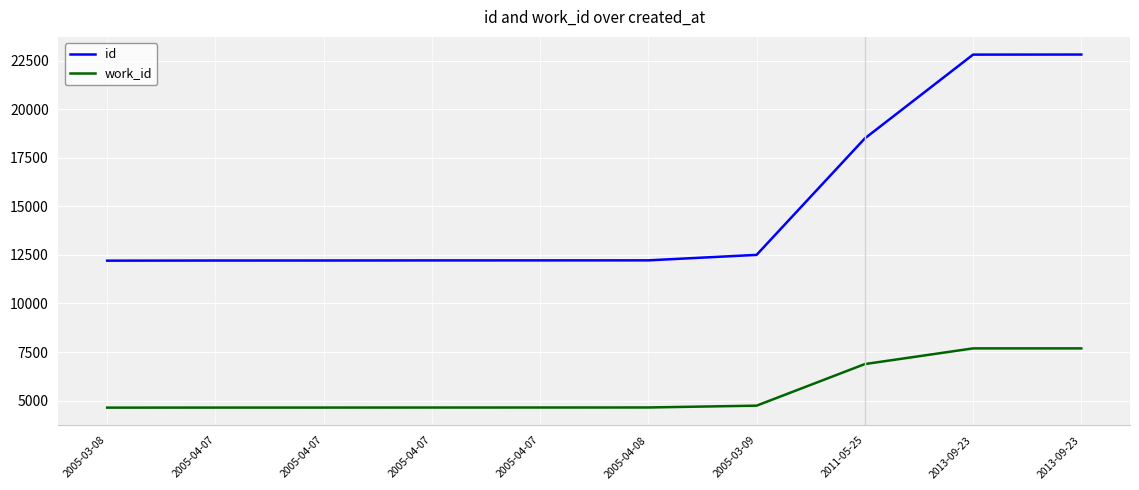

Which series has the widest spread of values?

id